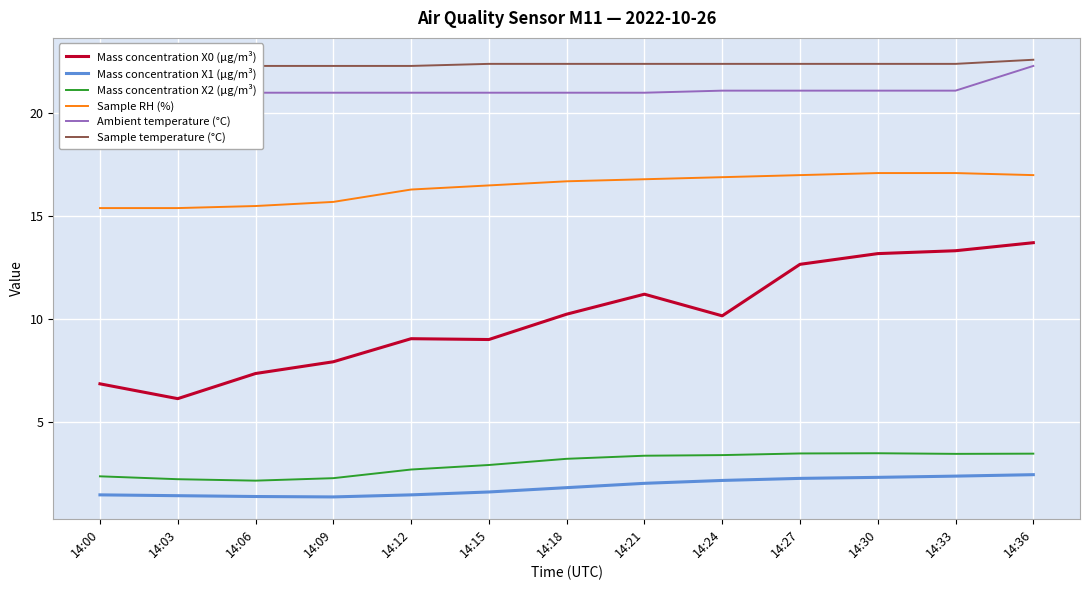

What is the difference between the second highest and second lowest values in the Mass concentration X0 (μg/m³) series?

6.5